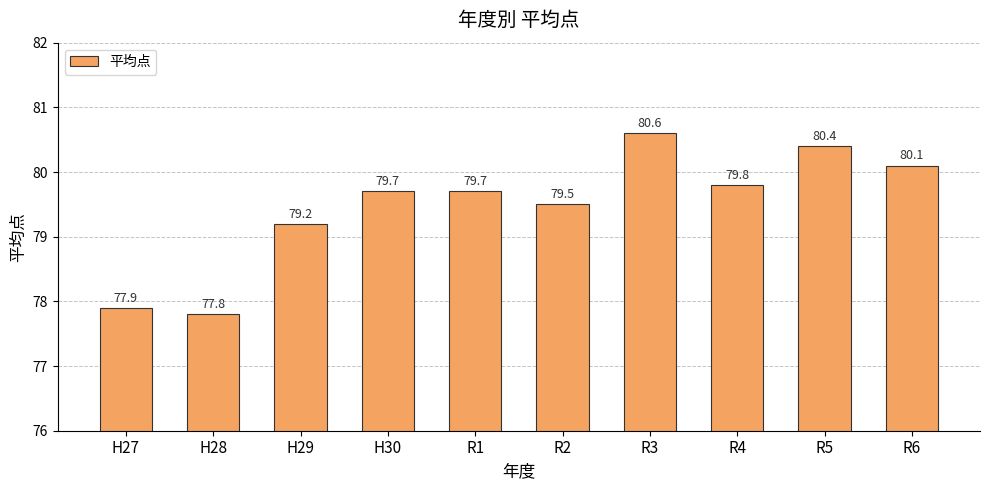

How many data points are above 79?

8